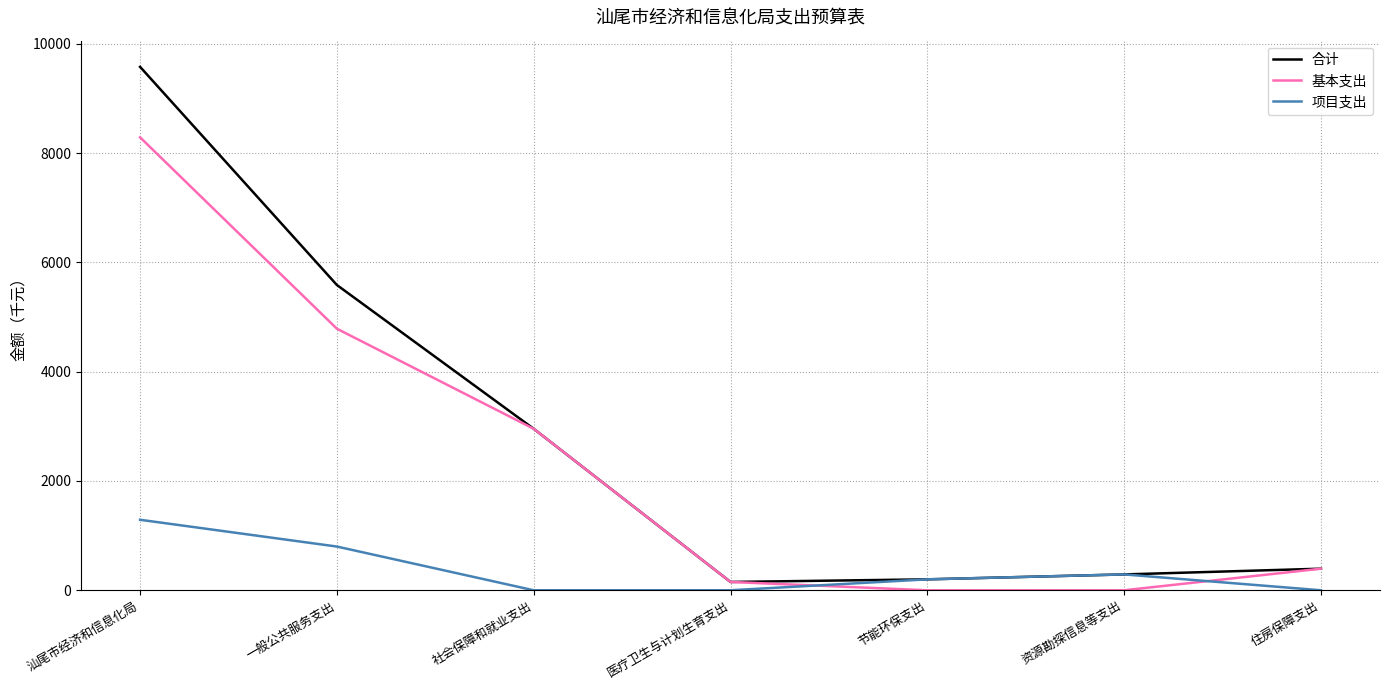

True or false: 基本支出 has a value of 5180 at 节能环保支出.

False